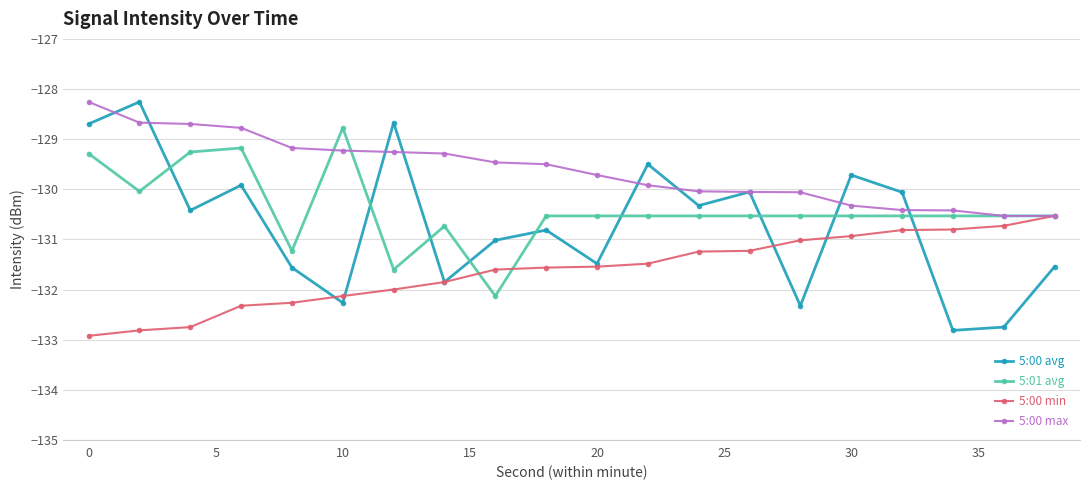

Which series has the widest spread of values?

5:00 avg